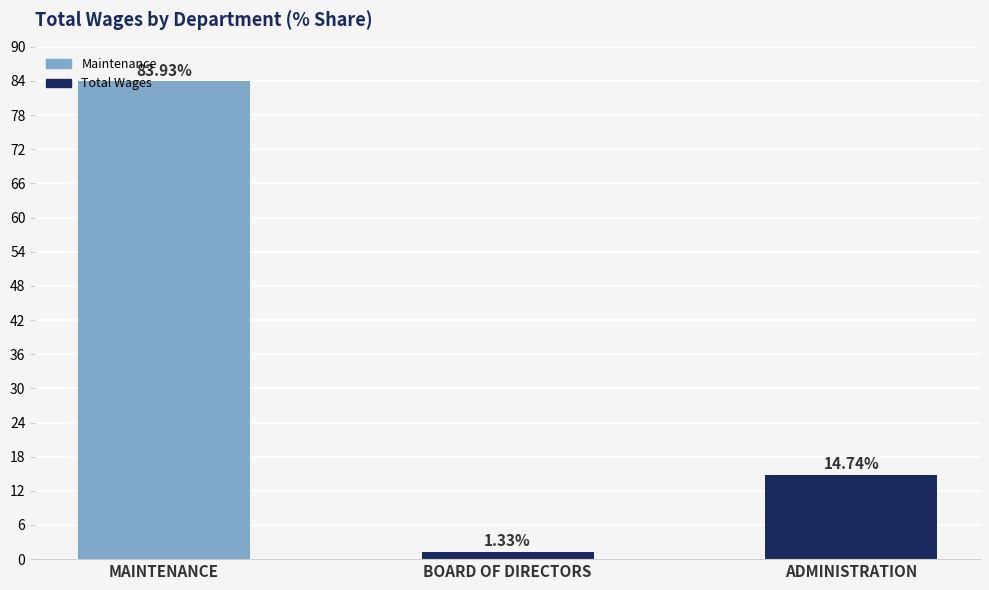

At which label is the value closest to 42?

ADMINISTRATION